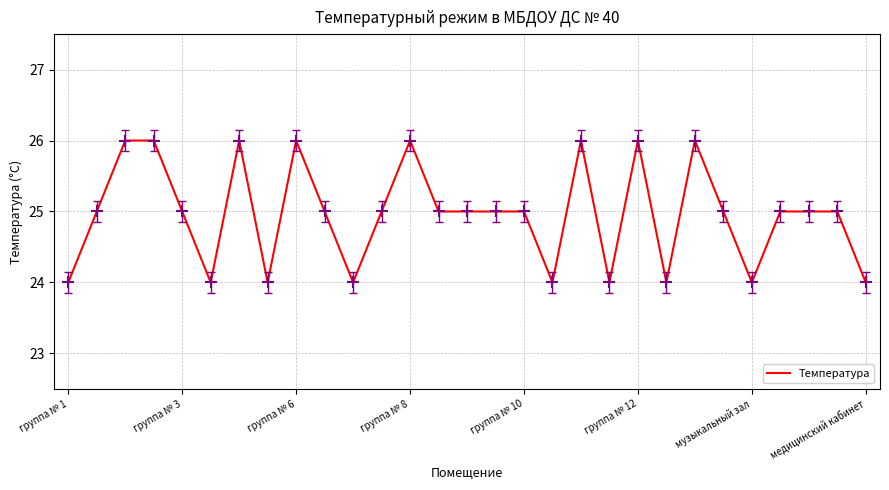

What is the greatest value displayed?

26